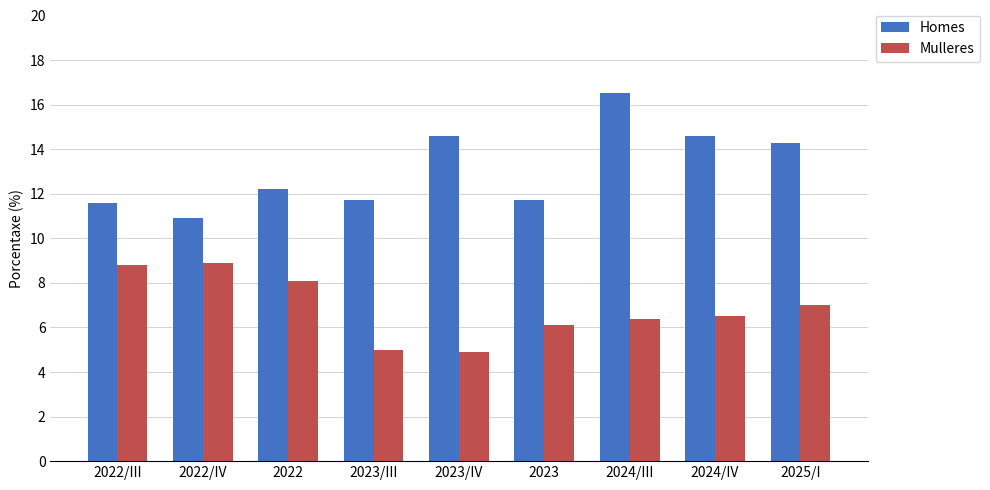

What is the maximum value shown in the chart?

16.5